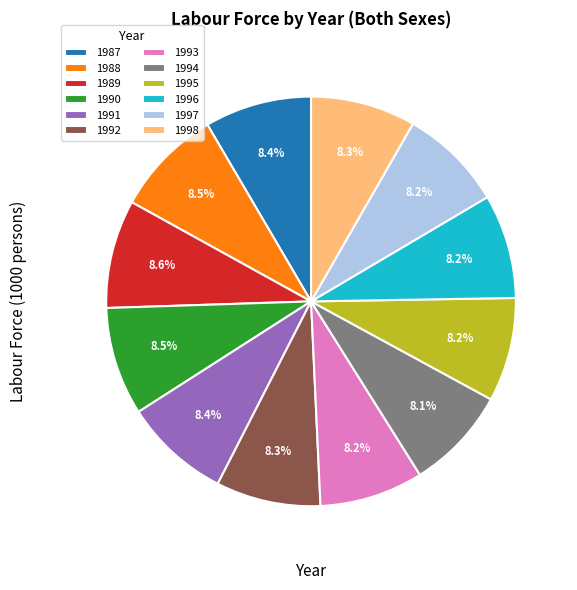

The 1995 slice represents 1% of the pie. True or false?

False